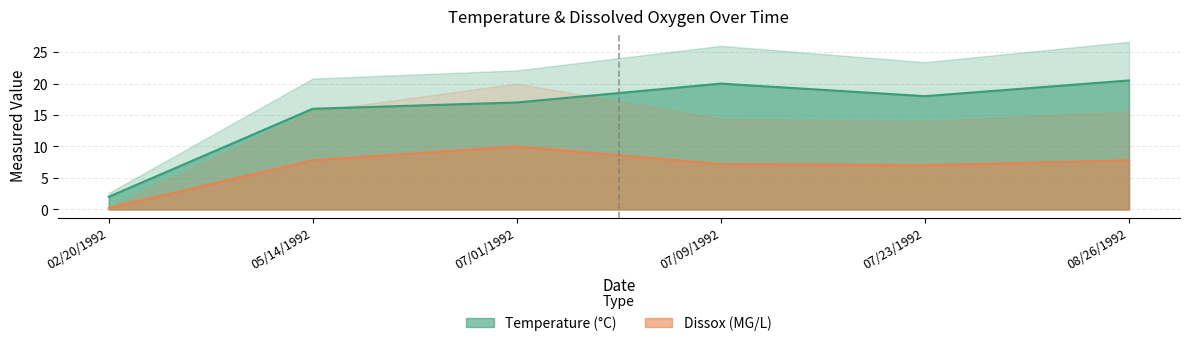

True or false: Dissox and Temperature cross at least once.

False